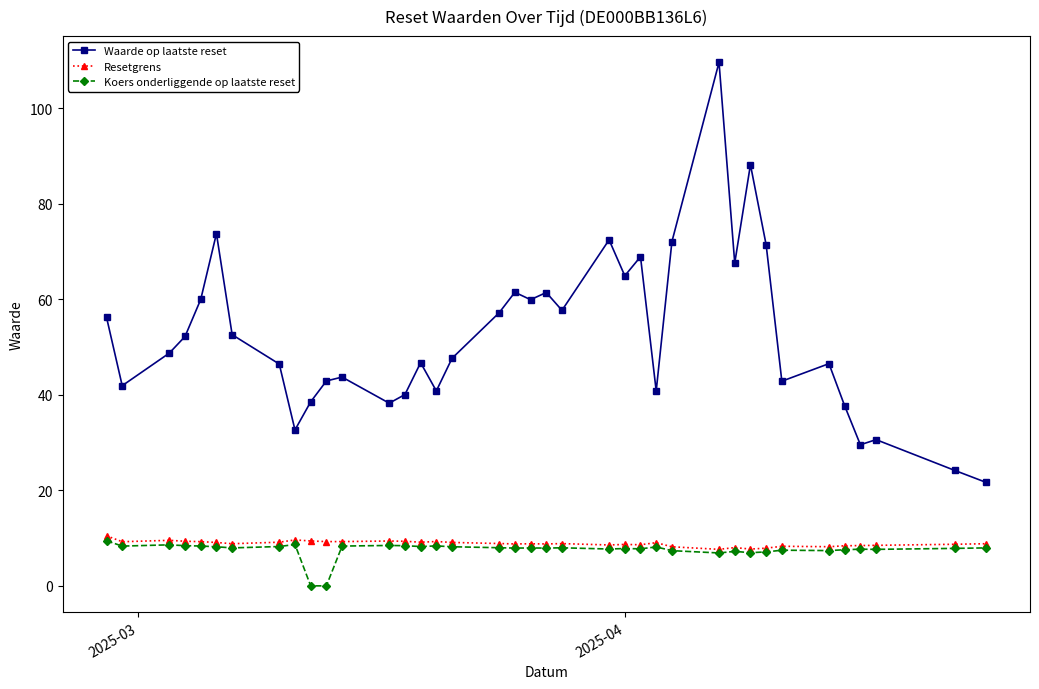

What is the value of the Waarde op laatste reset point at the 25th from the left?

68.9